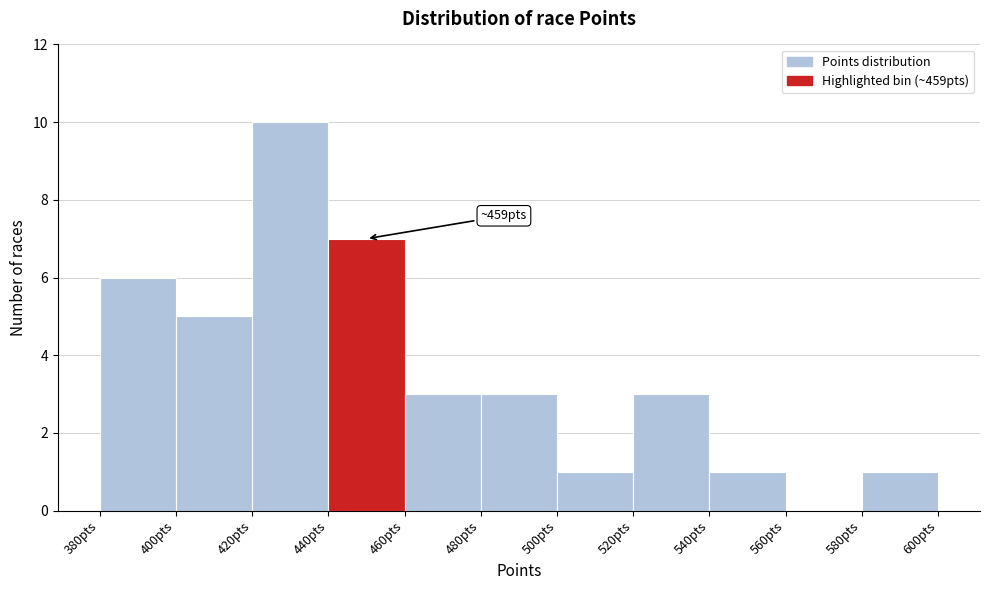

Which range on the x-axis has the tallest bar?

420 to 440